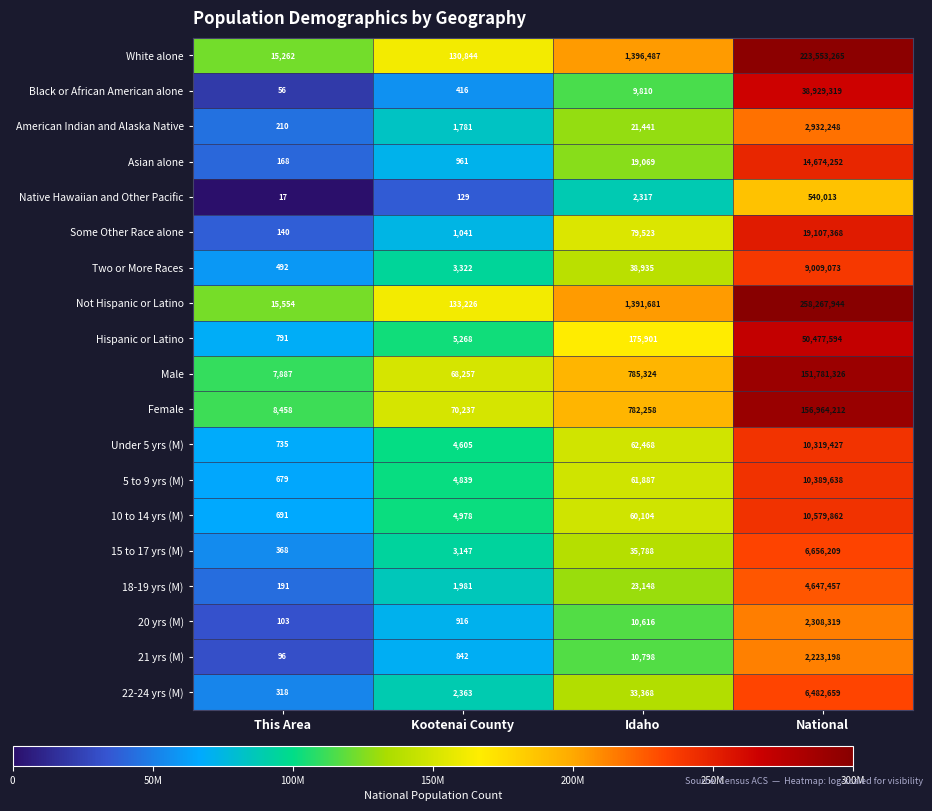

Rank the series at National from highest to lowest value.

Not Hispanic or Latino, White alone, Female, Male, Hispanic or Latino, Black or African American alone, Some Other Race alone, Asian alone, 10 to 14 yrs (M), 5 to 9 yrs (M), Under 5 yrs (M), Two or More Races, 15 to 17 yrs (M), 22-24 yrs (M), 18-19 yrs (M), American Indian and Alaska Native, 20 yrs (M), 21 yrs (M), Native Hawaiian and Other Pacific